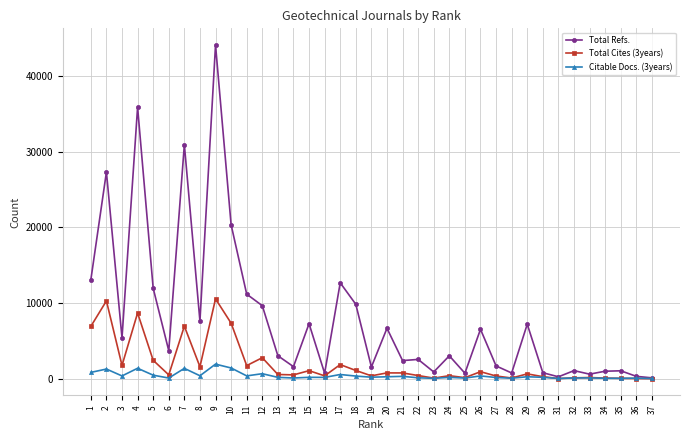

At which category does Total Refs. reach its first local peak?

2